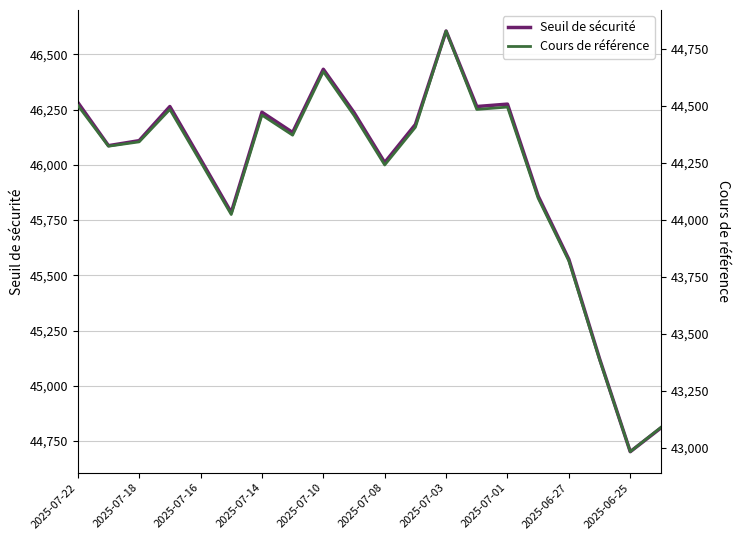

Reading right to left, what are all the values shown in this chart?

Seuil de sécurité: 44809.5	44701.7	45122.3	45572.0	45858.6	46274.7	46263.8	46605.5	46182.6	46010.4	46236.6	46432.5	46146.4	46238.0	45784.2	46025.0	46263.9	46109.4	46086.7	46282.5
Cours de référence: 43089.0	42982.4	43386.8	43819.3	44094.8	44494.9	44484.4	44828.5	44406.4	44240.8	44458.3	44650.6	44371.5	44459.7	44023.3	44254.8	44484.5	44342.2	44323.1	44502.4